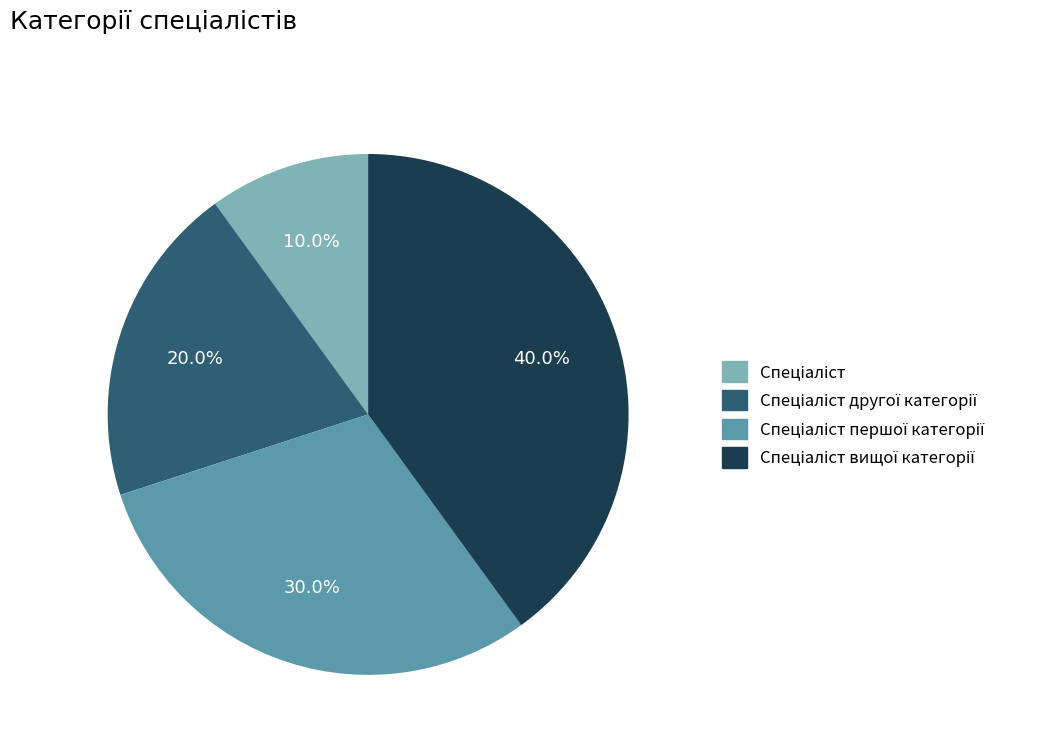

How many slices are in this pie chart?

4